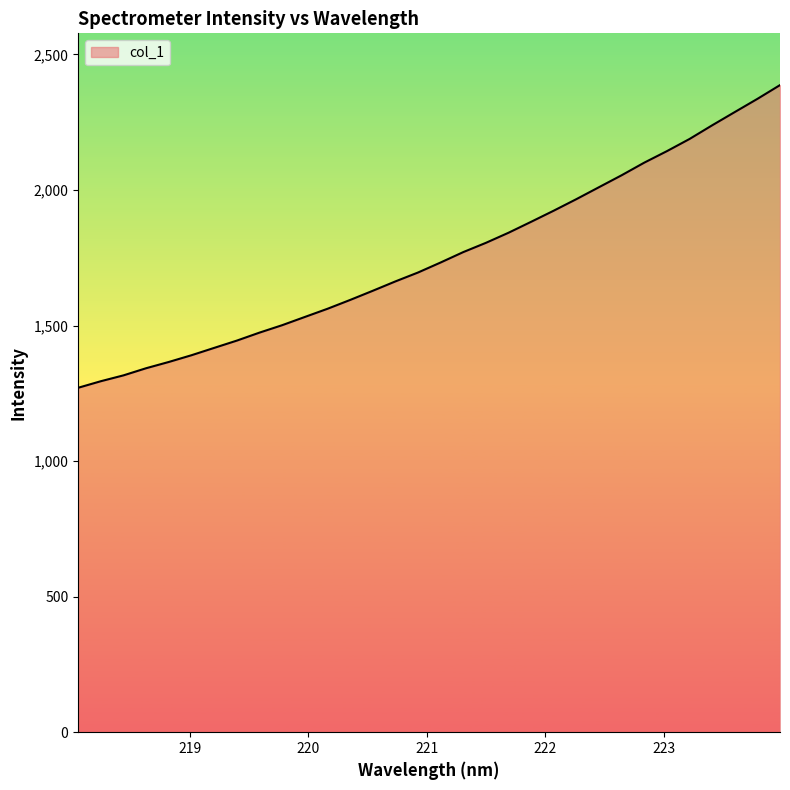

What is the greatest value displayed?

2387.0